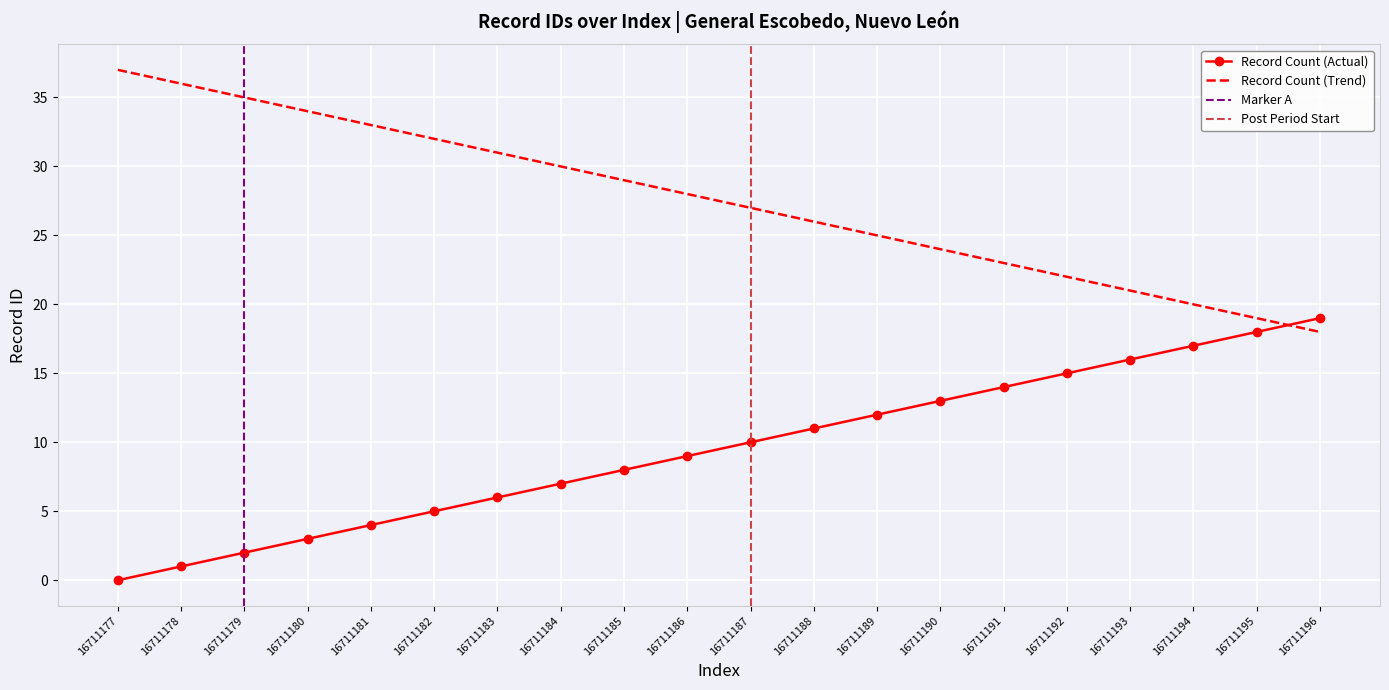

List the series in order of their peak value, lowest first.

Record Count (Actual), Record Count (Trend)